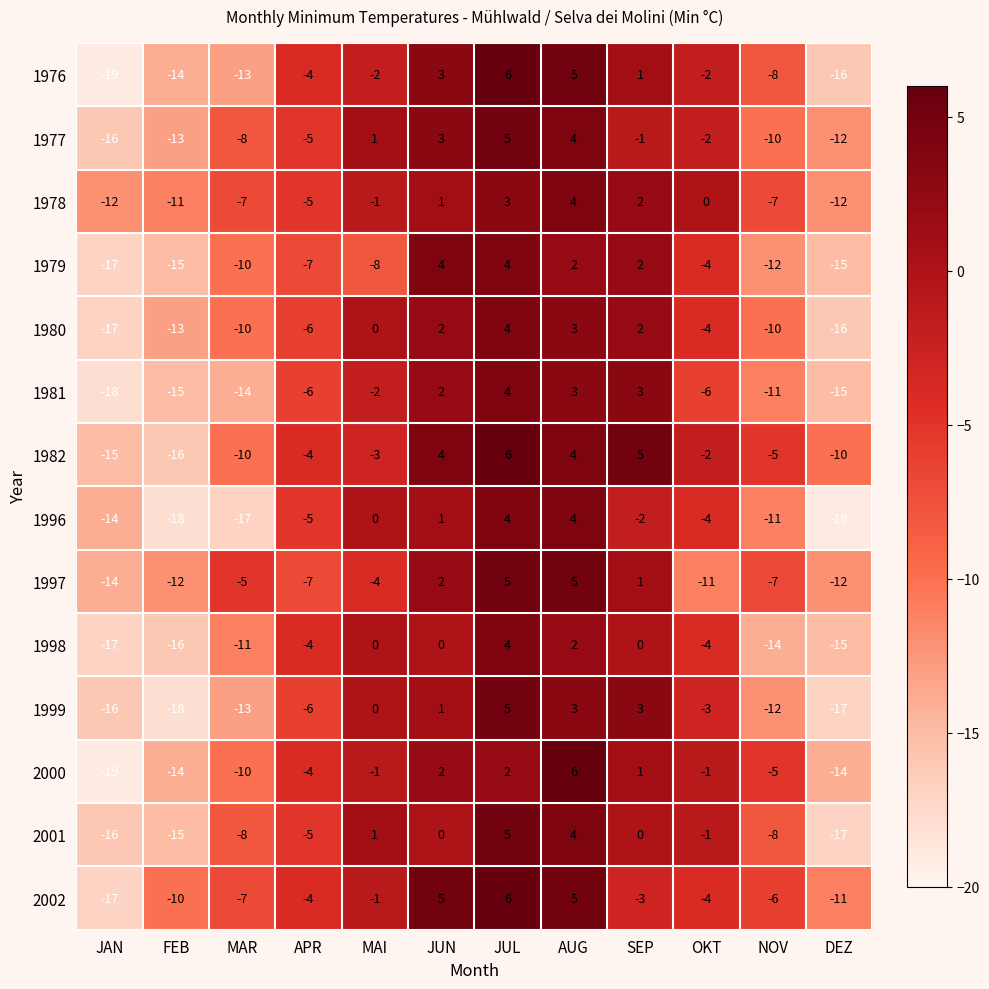

How many values in 1977 are above zero?

4